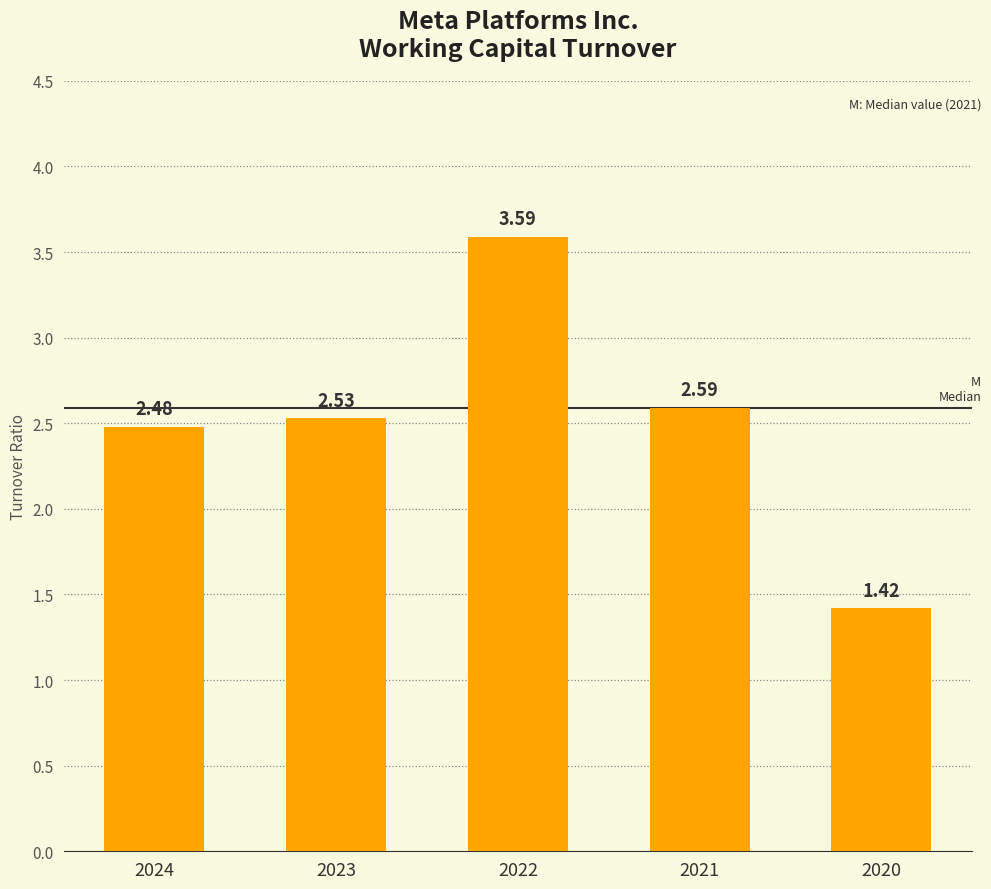

List the labels in order of value, smallest first.

2020, 2024, 2023, 2021, 2022